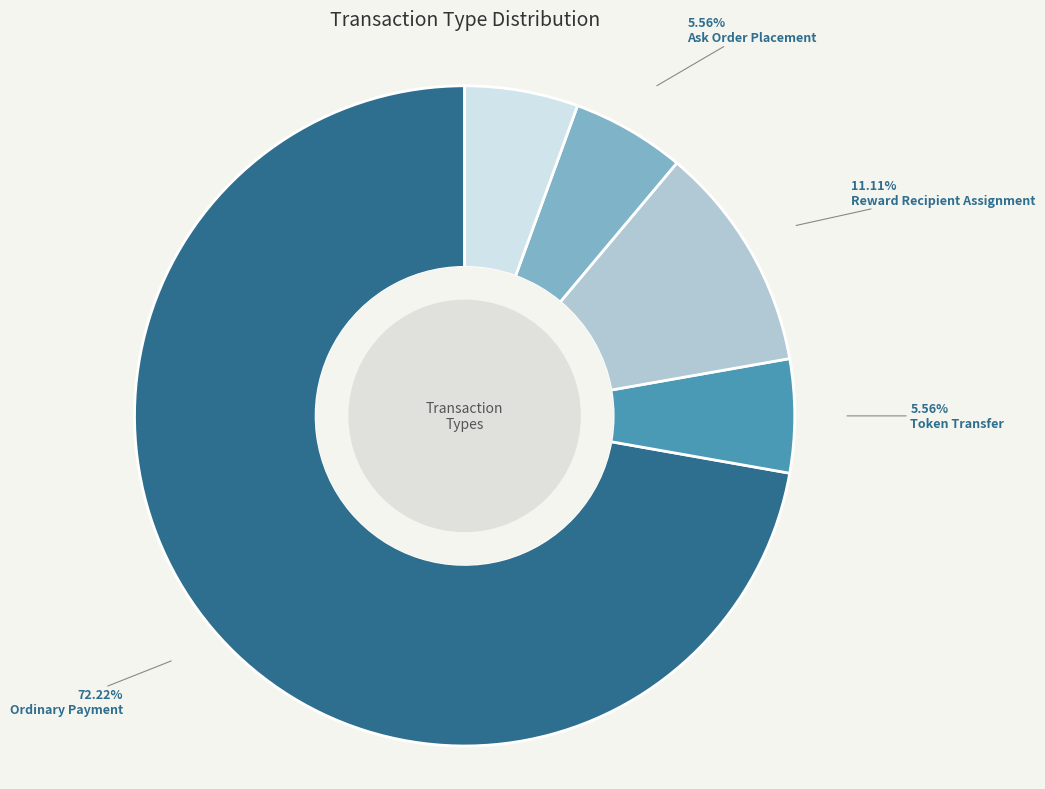

Between Reward Recipient Assignment and Ordinary Payment, which is larger?

Ordinary Payment